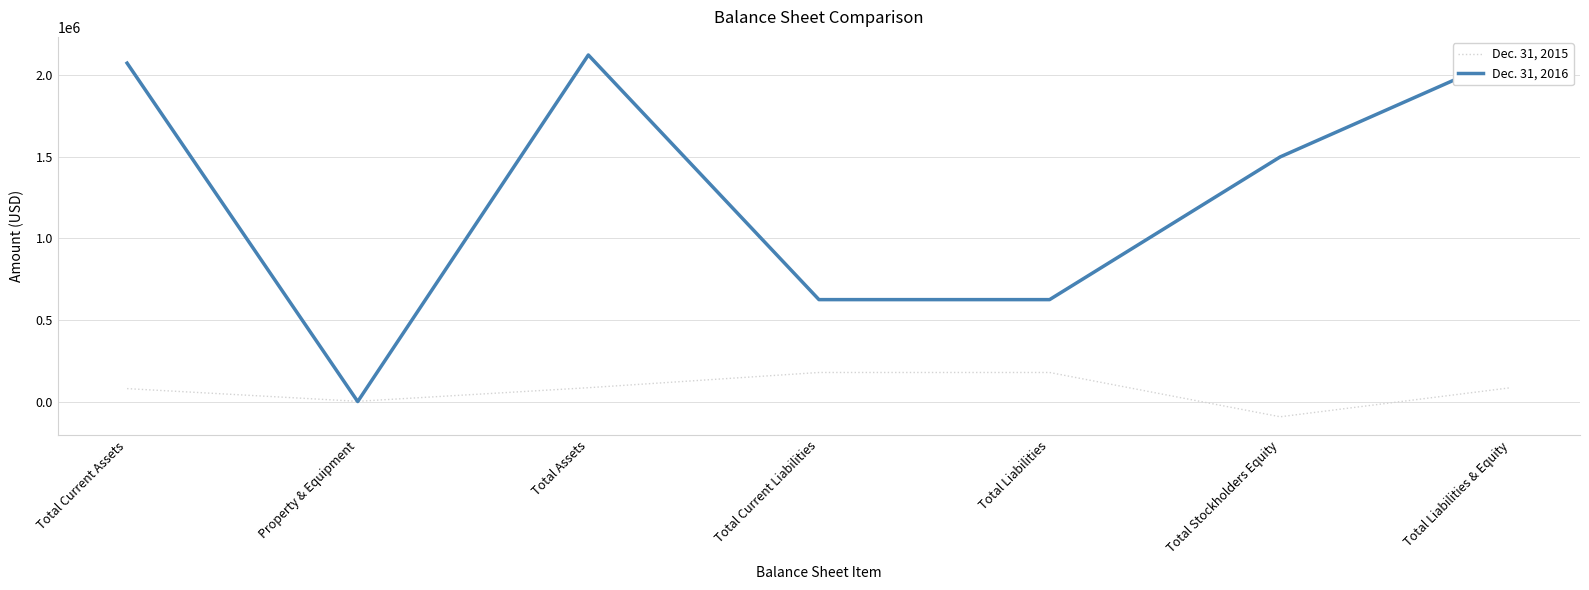

True or false: Dec. 31, 2016 and Dec. 31, 2015 intersect in this chart.

True